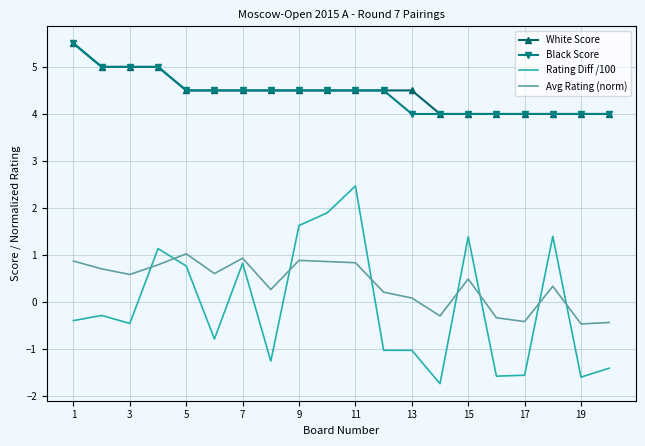

What is the highest value of the Avg Rating (norm) series?

1.0